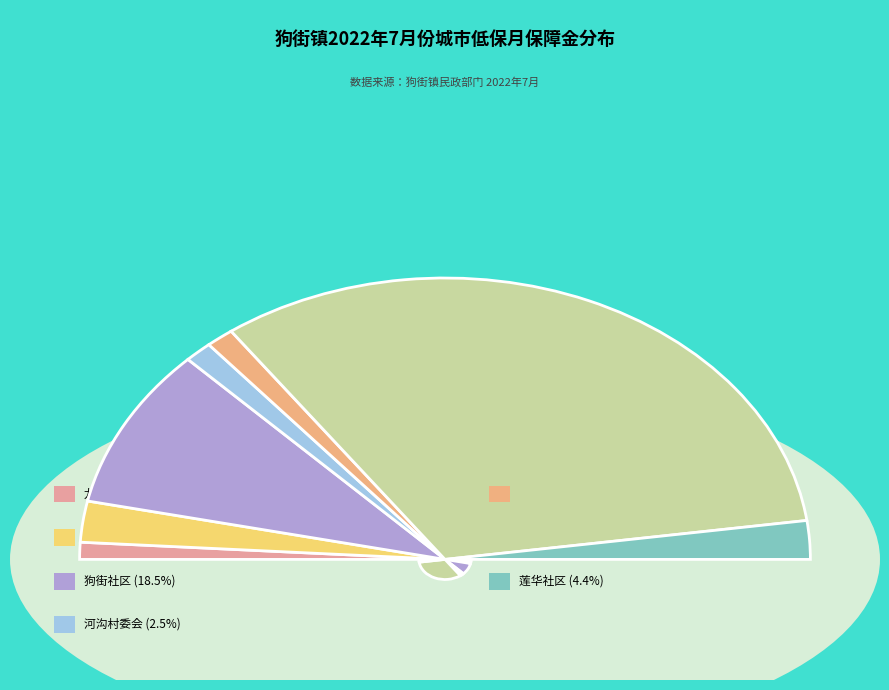

To the nearest percent, what is the average slice percentage?

14%